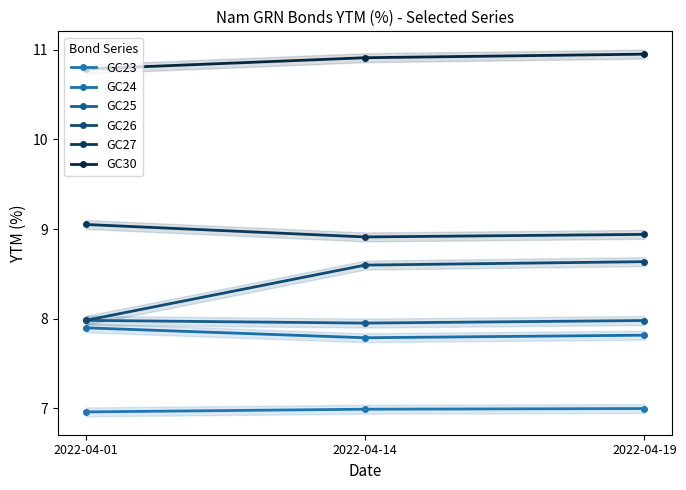

How many data points does each series have?

3